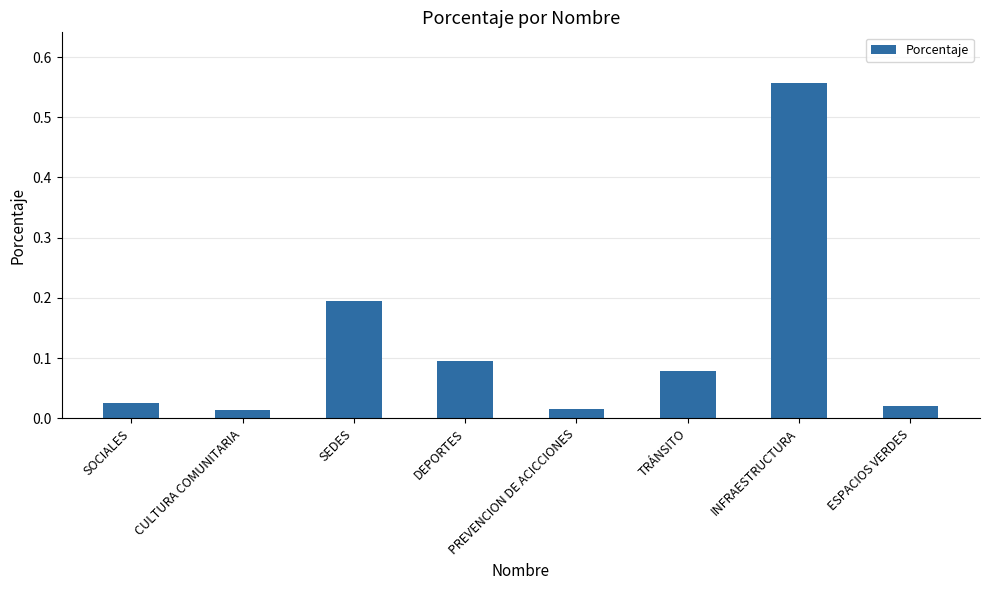

Between CULTURA COMUNITARIA and SOCIALES, which is larger?

SOCIALES